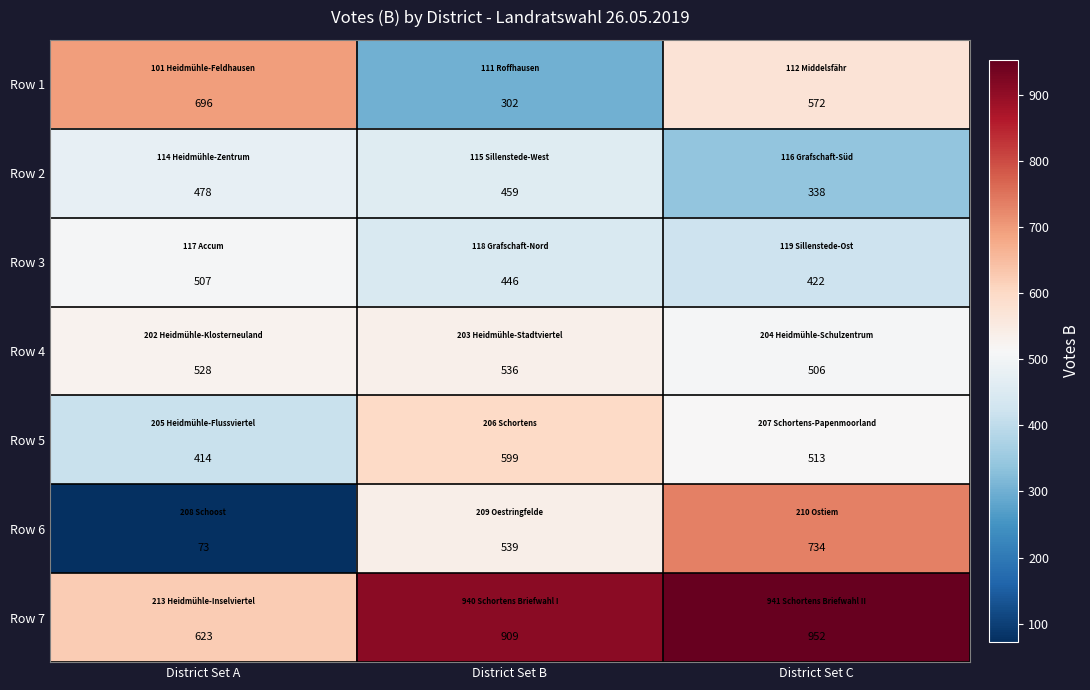

What is the difference between the Row 7 values at District Set B and District Set C?

43